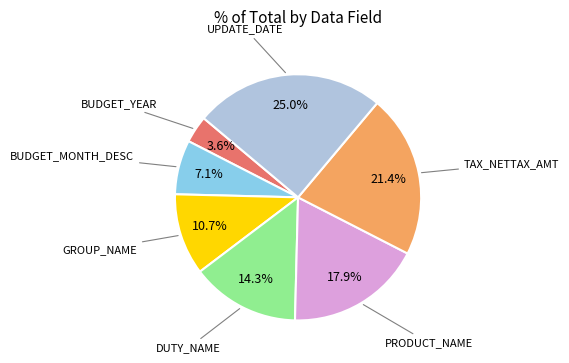

Is there any slice that represents more than half of the pie?

No